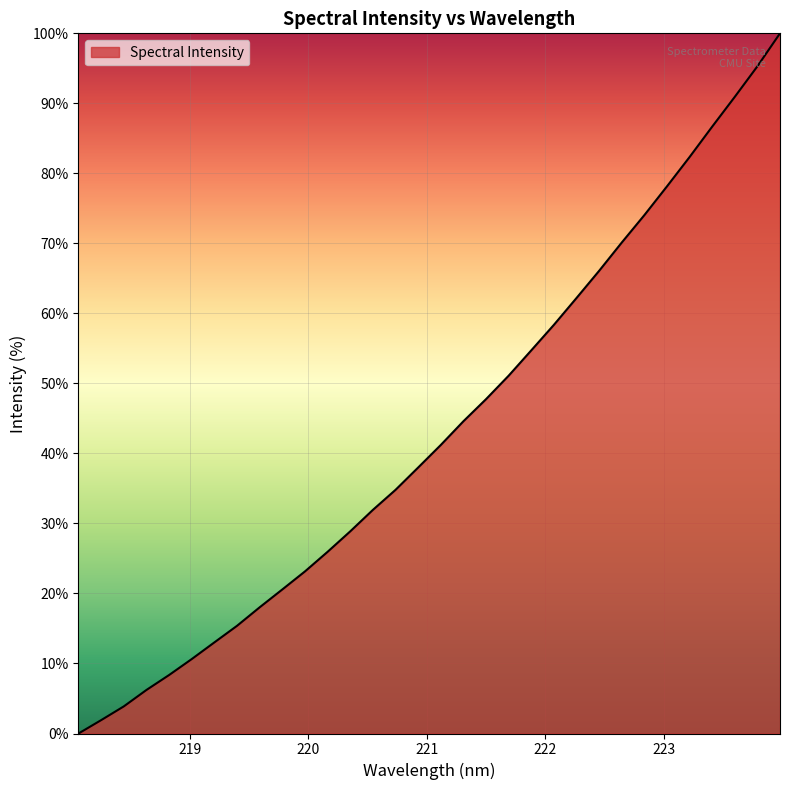

Does the chart display data point markers on the line(s)?

No